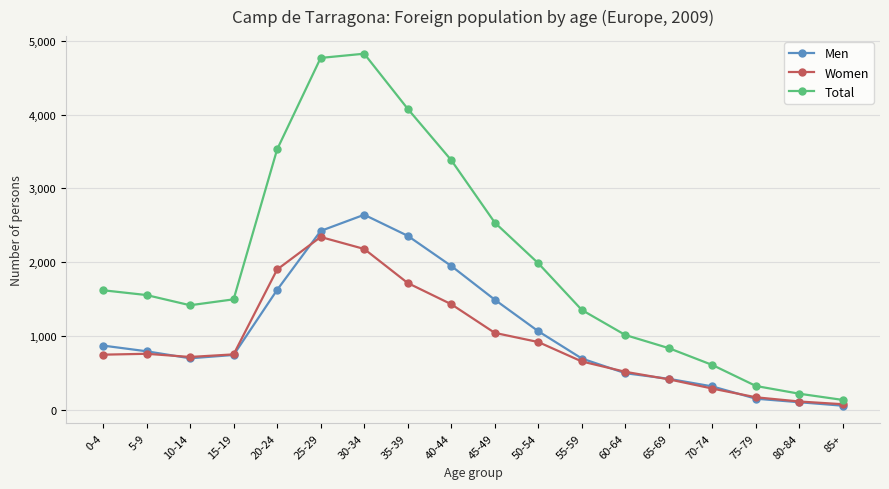

True or false: Women has more than 2 interior local peaks.

False